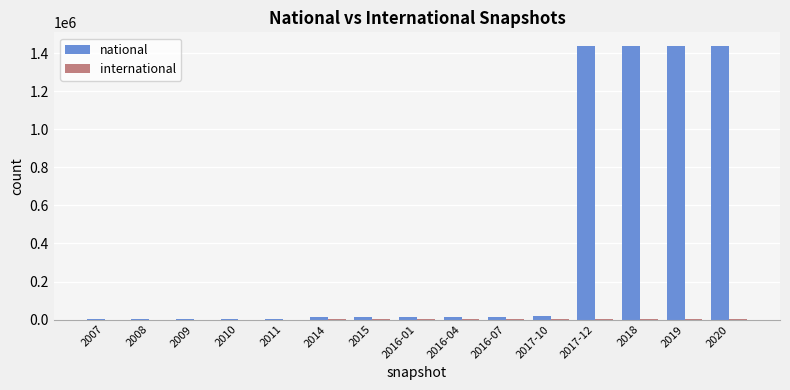

Are the bars horizontal?

No